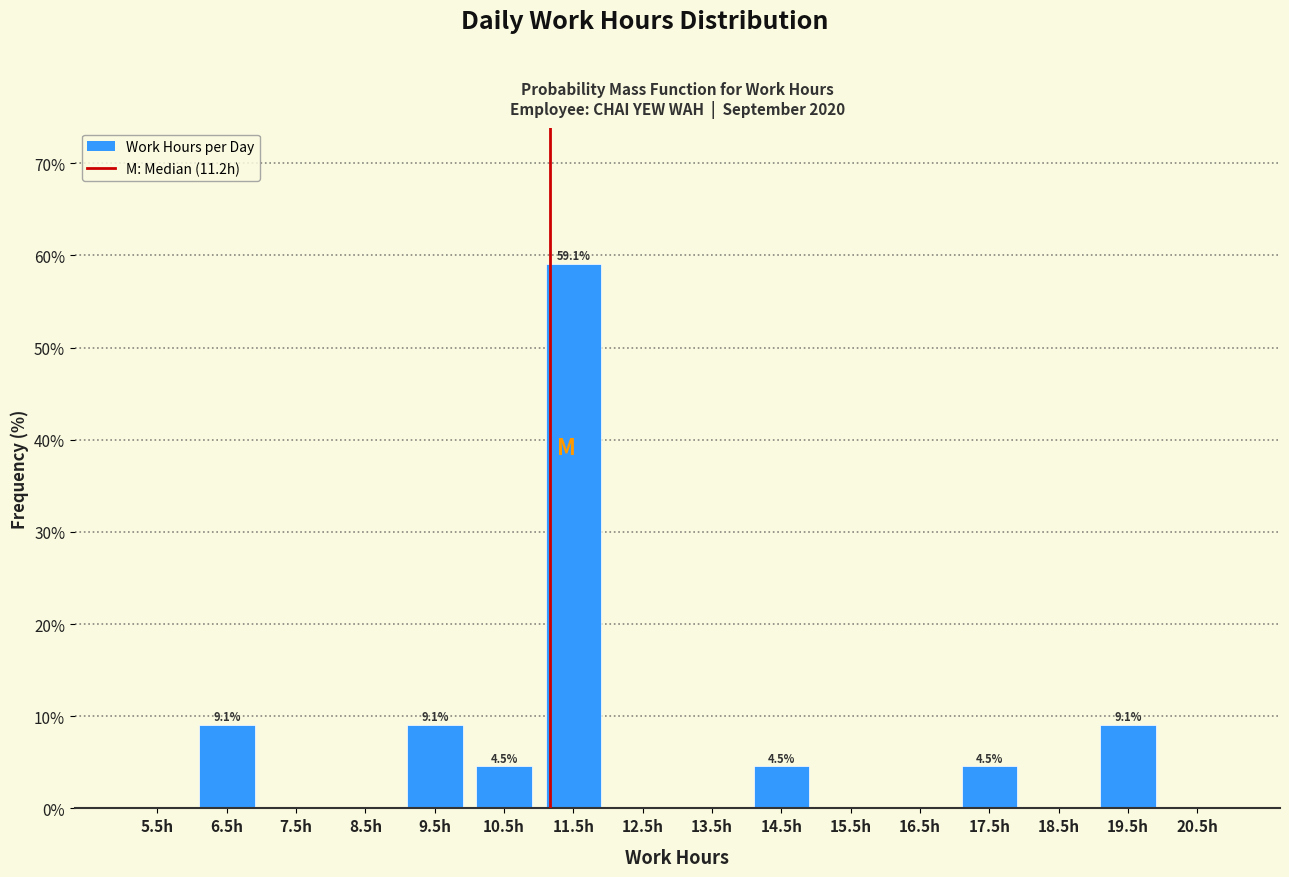

Over which range of the x-axis is the bar tallest?

11 to 12